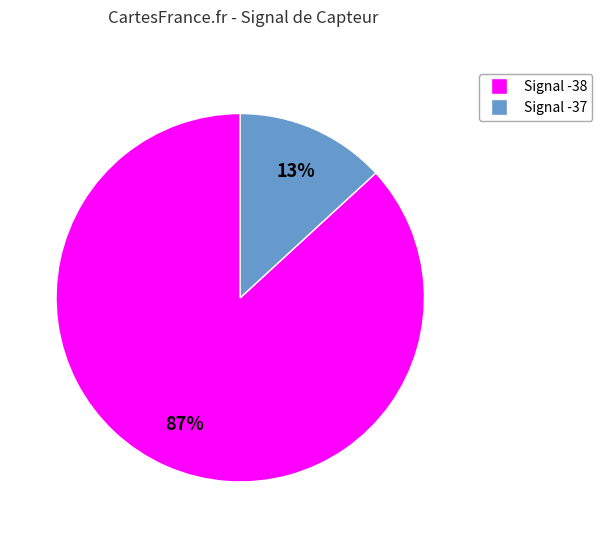

Is there a majority slice in this chart?

Yes